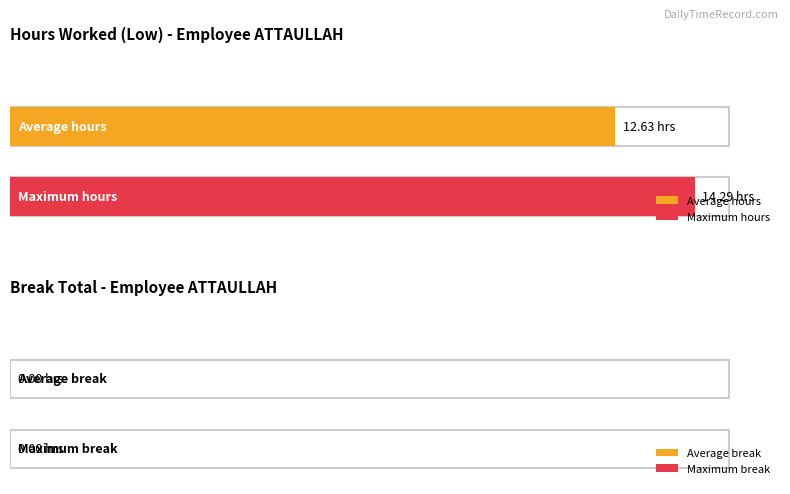

True or false: Low (hours worked) has a value of 14.3 at 22.

True